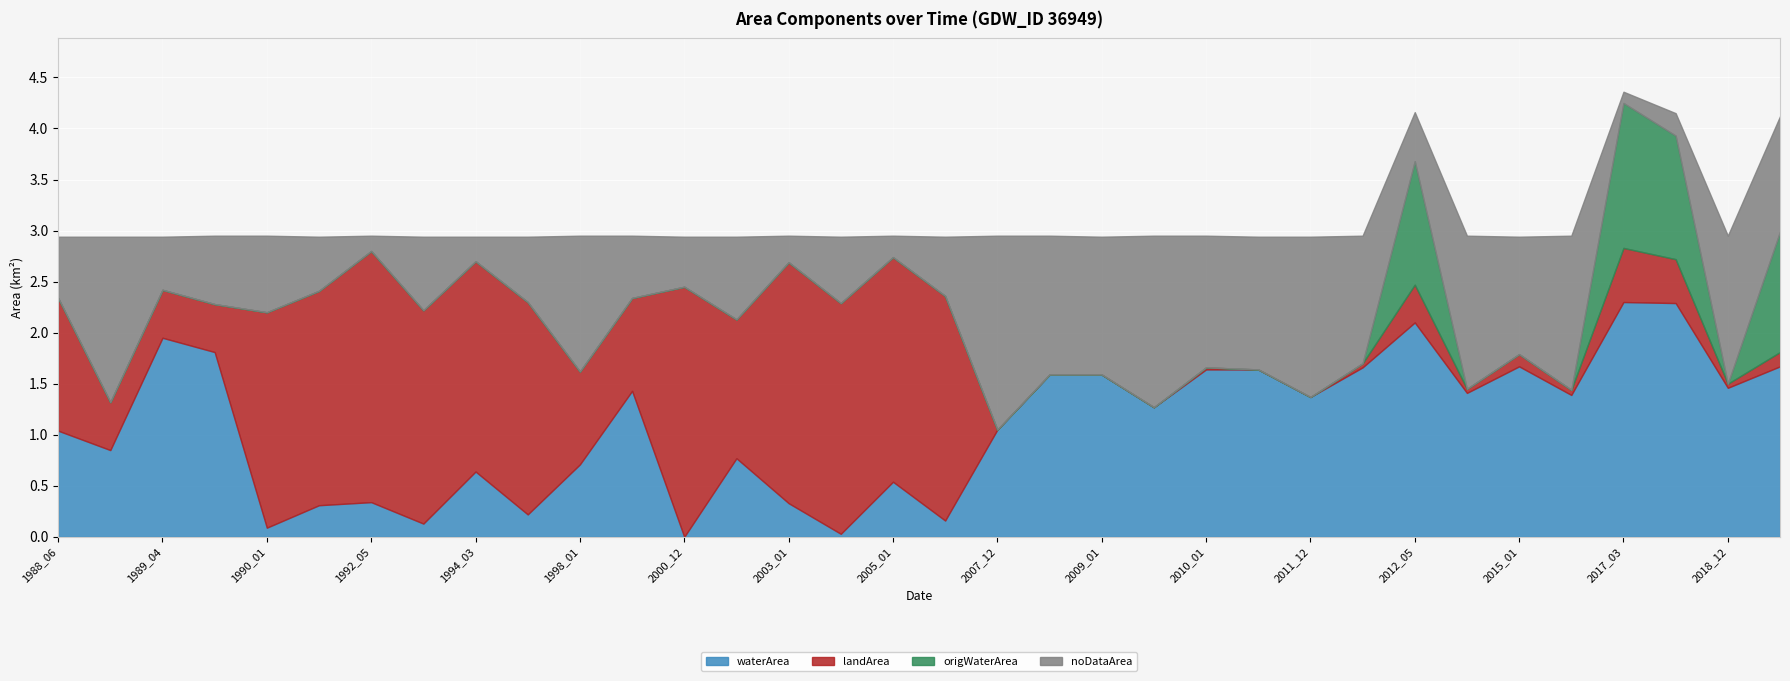

Between 1989_05 and 2019_01, which series saw the biggest shift?

origWaterArea